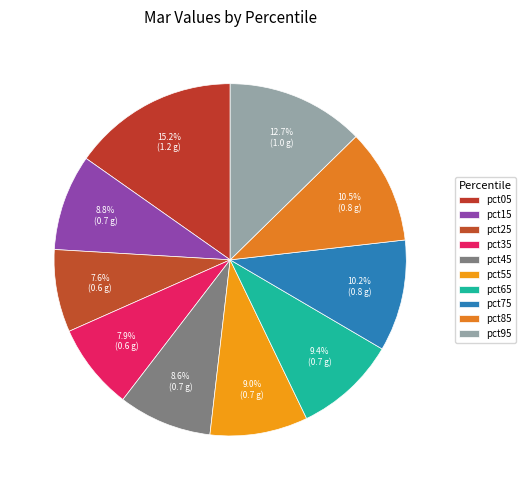

Between pct55 and pct25, which is larger?

pct55